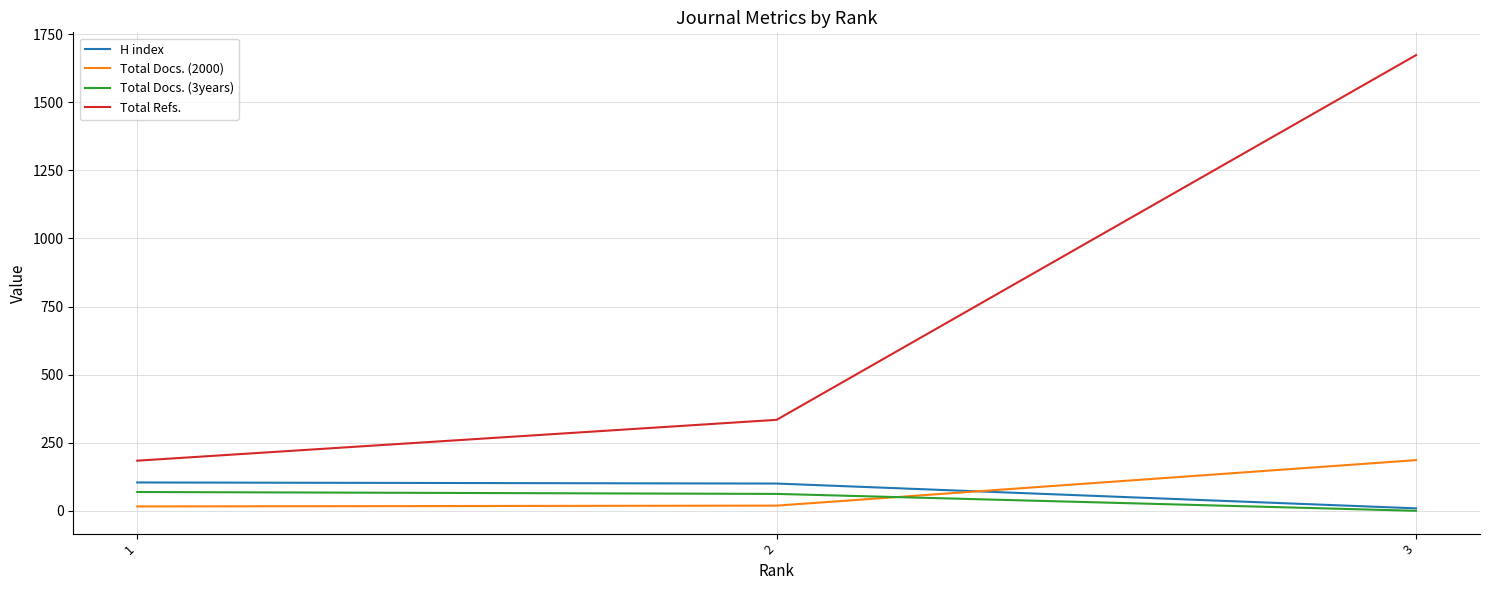

The value of Total Refs. at 1 is 96. True or false?

False